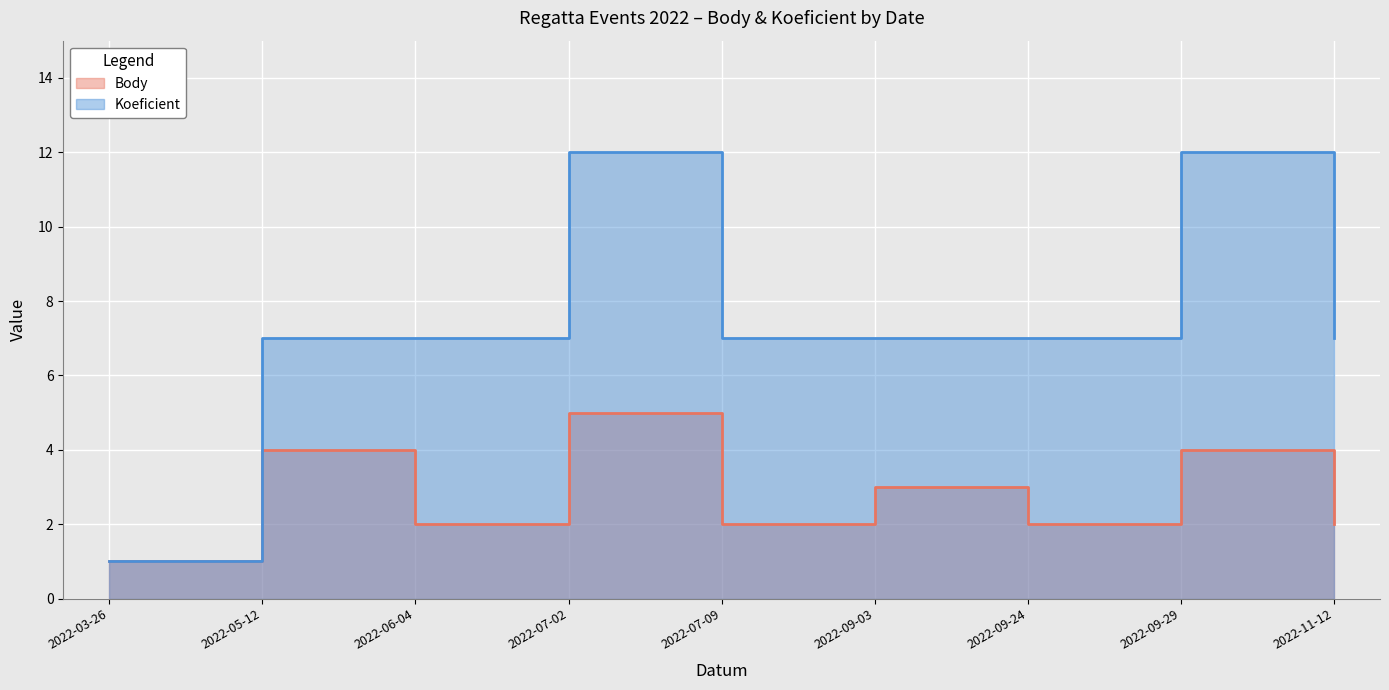

Between 2022-05-12 and 2022-11-12, which series saw the biggest shift?

Body